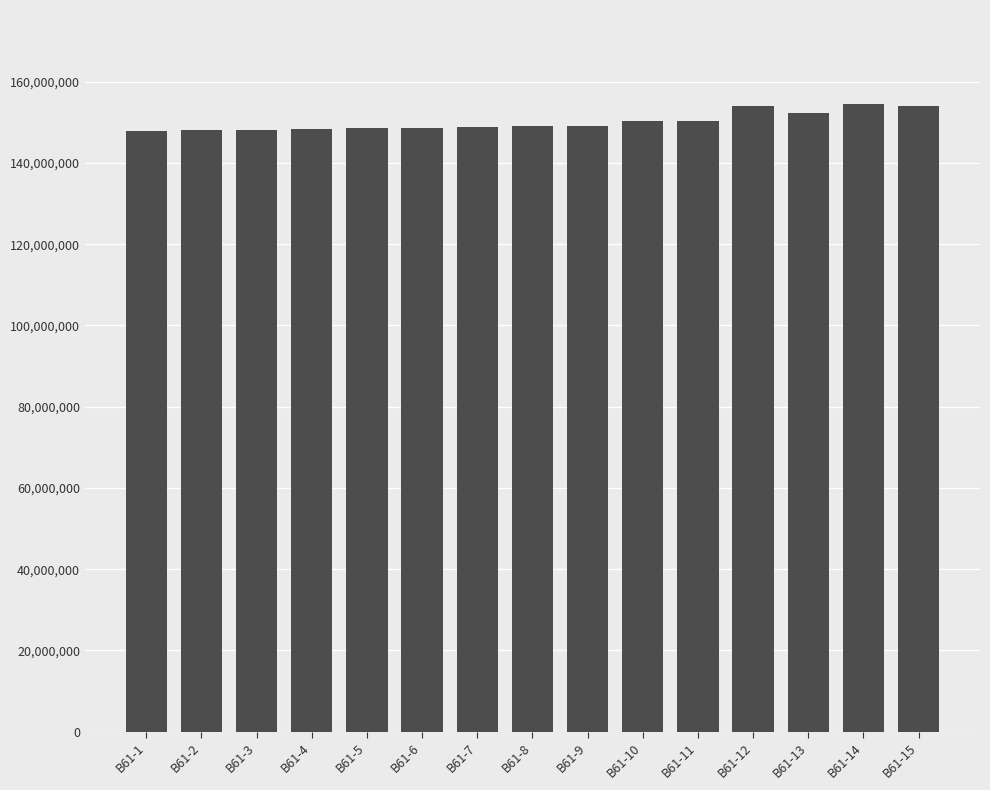

What is the ratio of the value at В61-15 to the value at В61-5?

1.0